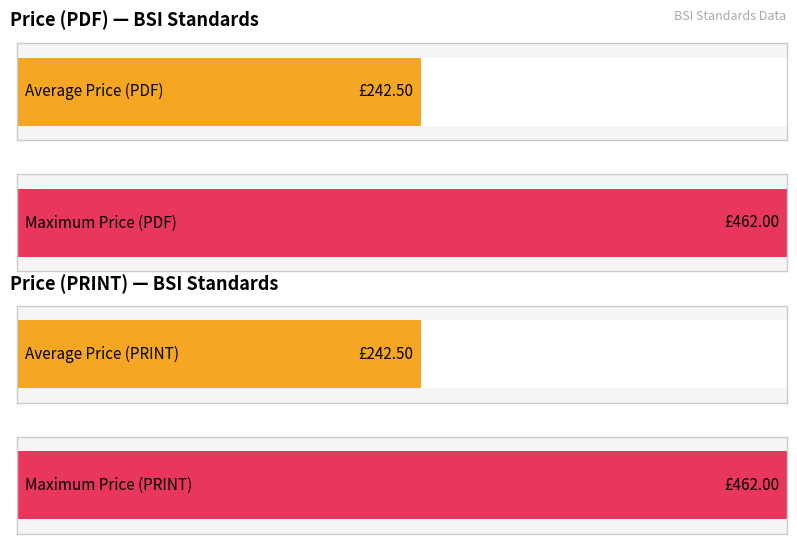

True or false: Average utilization has a value of 75 at Draft-12.

False